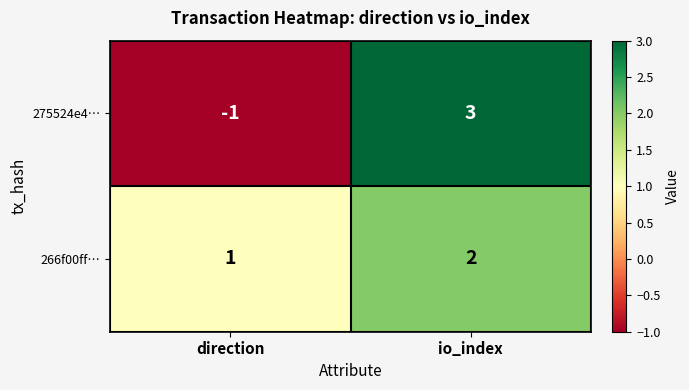

Read the 275524e4… value at io_index.

3